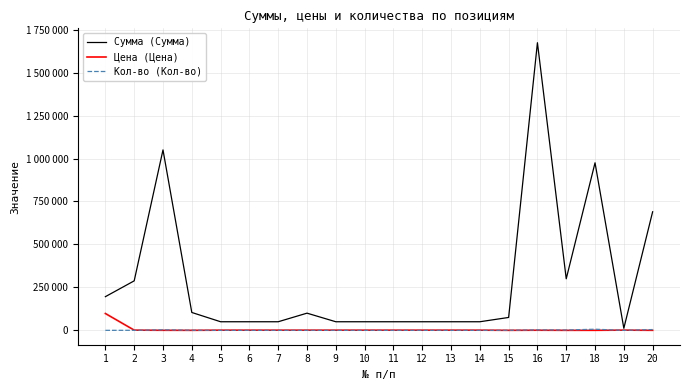

At which label does Кол-во (Кол-во) reach its minimum?

1